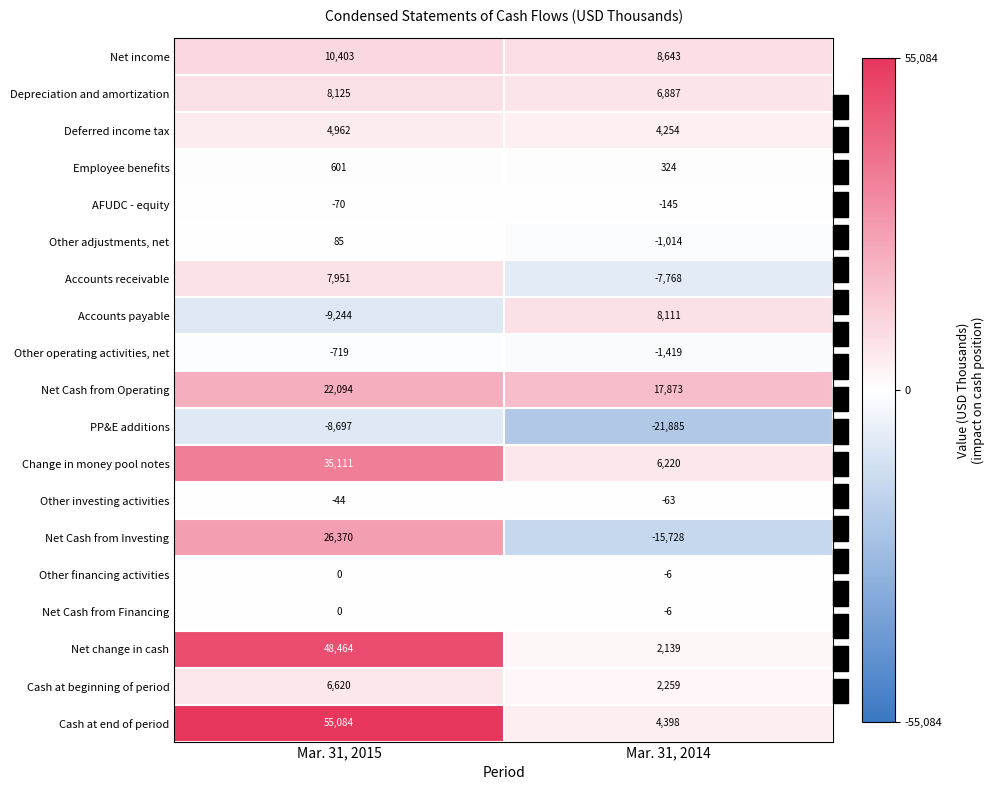

At which category is the sum across all series the highest?

Mar. 31, 2015